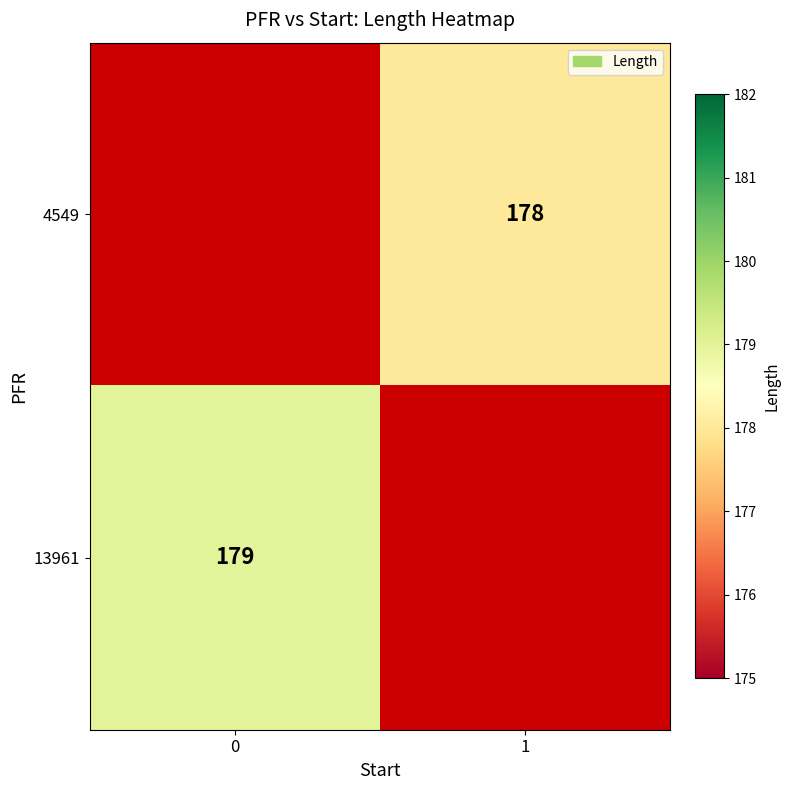

How many data points in row_1 are less than 179?

1